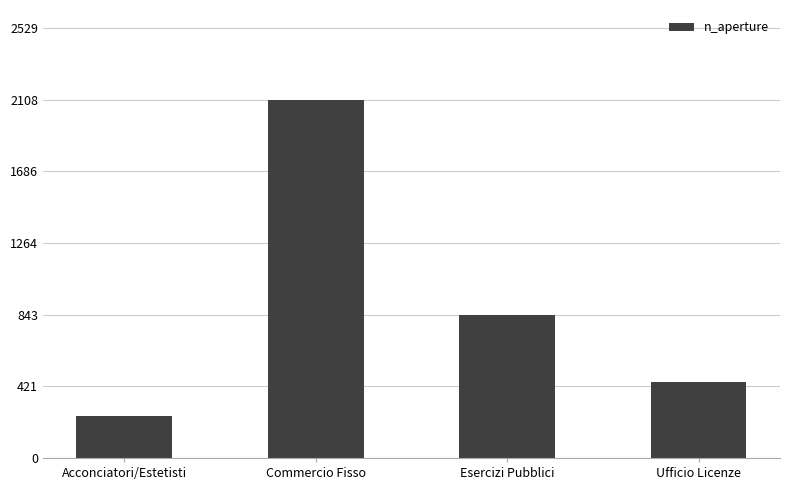

What is the approximate value at Ufficio Licenze, to the nearest 50?

450